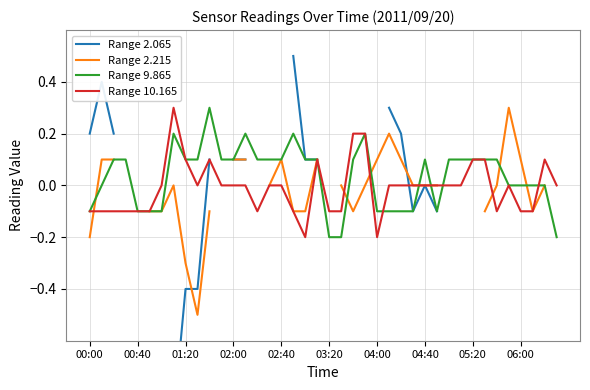

What is the difference between the maximum and minimum values in the Range 10.165 series?

0.5